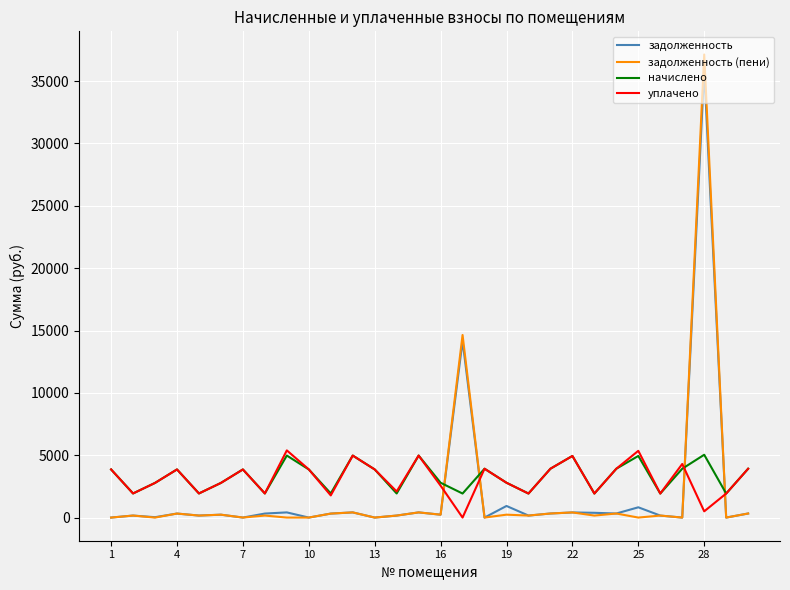

Count the number of data series in this chart.

4